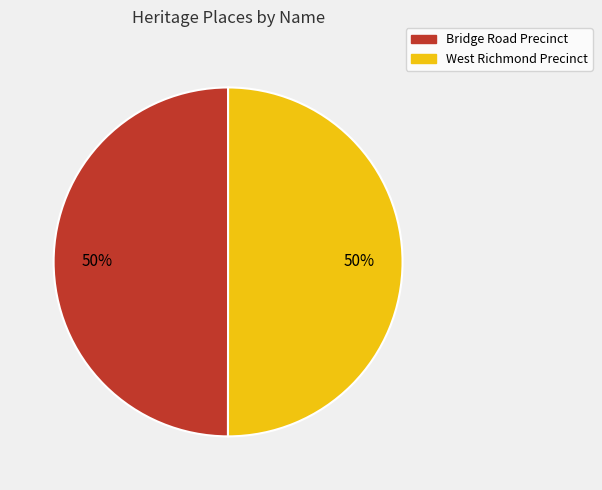

To the nearest percent, what portion does Bridge Road Precinct represent?

50%